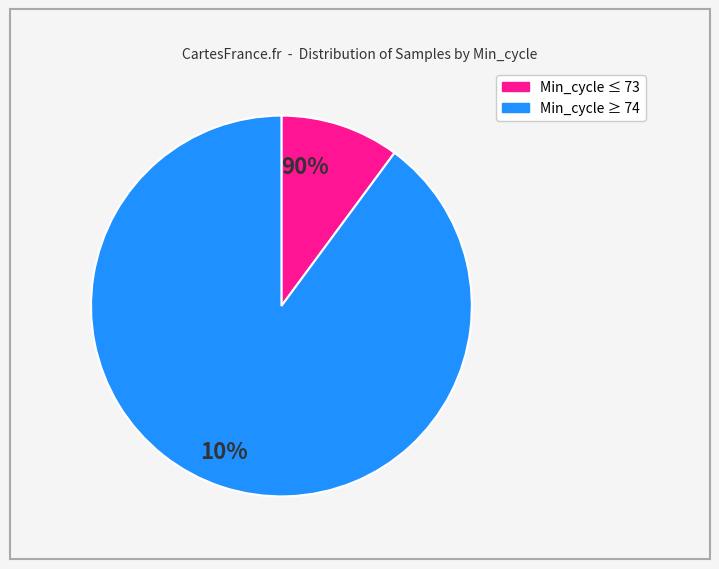

What is the smallest slice in the pie chart?

Min_cycle ≤ 73